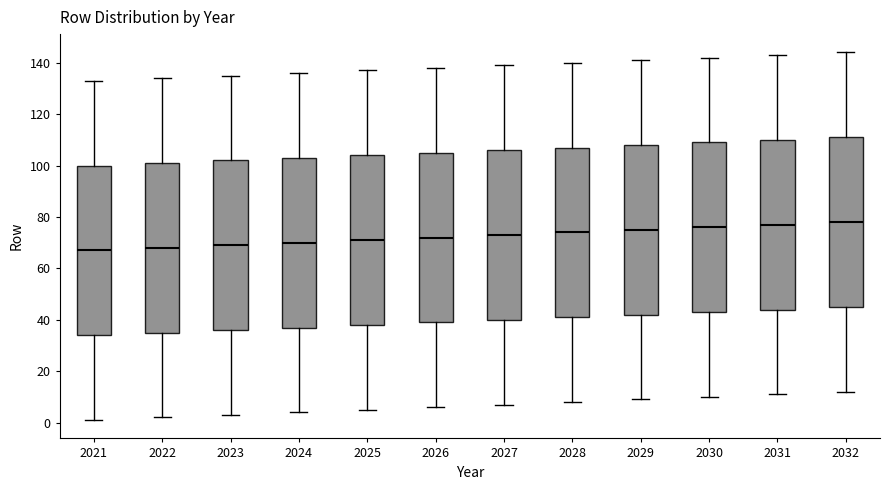

Reading left to right, read every box against the y-axis: the position of its median line, the range the box covers, and the ends of its whiskers. The values are not printed on the chart, so give them approximately, as read against the axis.

2021: median 68, box 34 to 100, whiskers 2 to 134
2022: median 68, box 36 to 102, whiskers 2 to 134
2023: median 70, box 36 to 102, whiskers 4 to 136
2024: median 70, box 38 to 104, whiskers 4 to 136
2025: median 72, box 38 to 104, whiskers 6 to 138
2026: median 72, box 40 to 106, whiskers 6 to 138
2027: median 74, box 40 to 106, whiskers 8 to 140
2028: median 74, box 42 to 108, whiskers 8 to 140
2029: median 76, box 42 to 108, whiskers 10 to 142
2030: median 76, box 44 to 110, whiskers 10 to 142
2031: median 78, box 44 to 110, whiskers 12 to 144
2032: median 78, box 46 to 112, whiskers 12 to 144